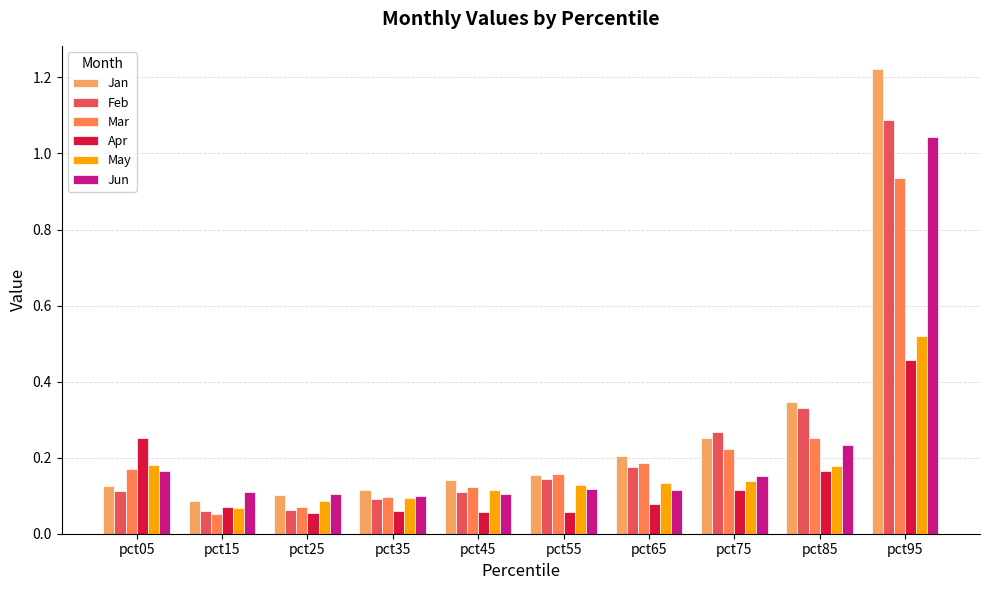

Which series changed the most between pct15 and pct45?

Mar